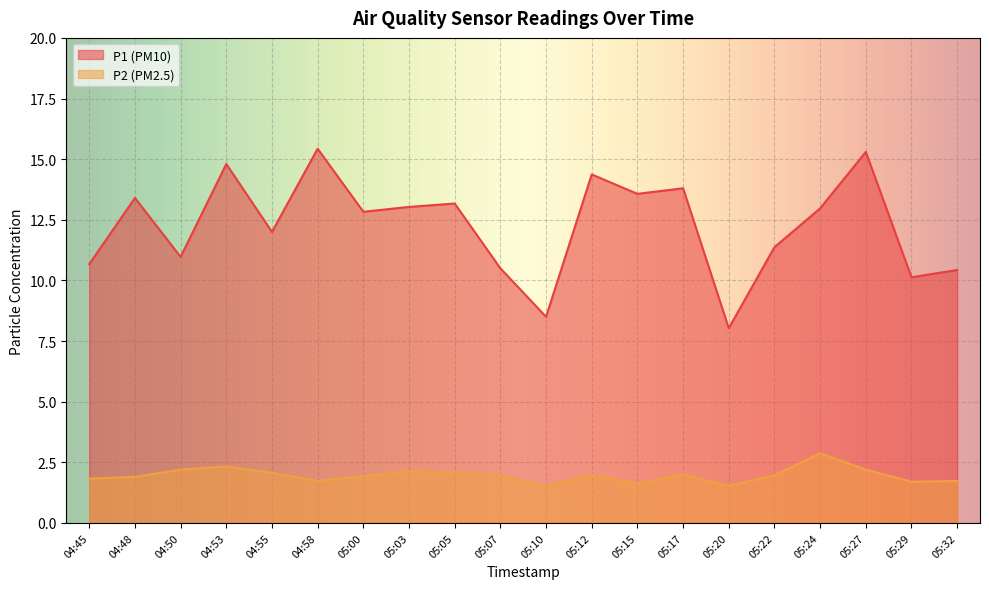

True or false: P2 and P1 intersect in this chart.

False